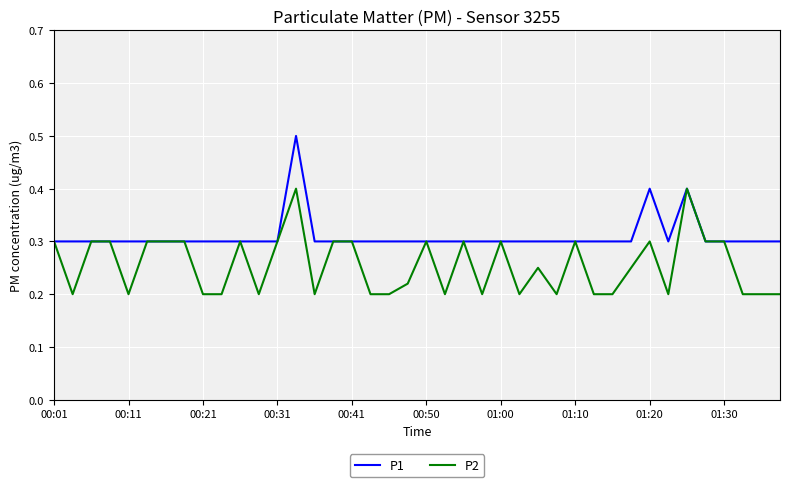

What is the greatest value displayed?

0.5